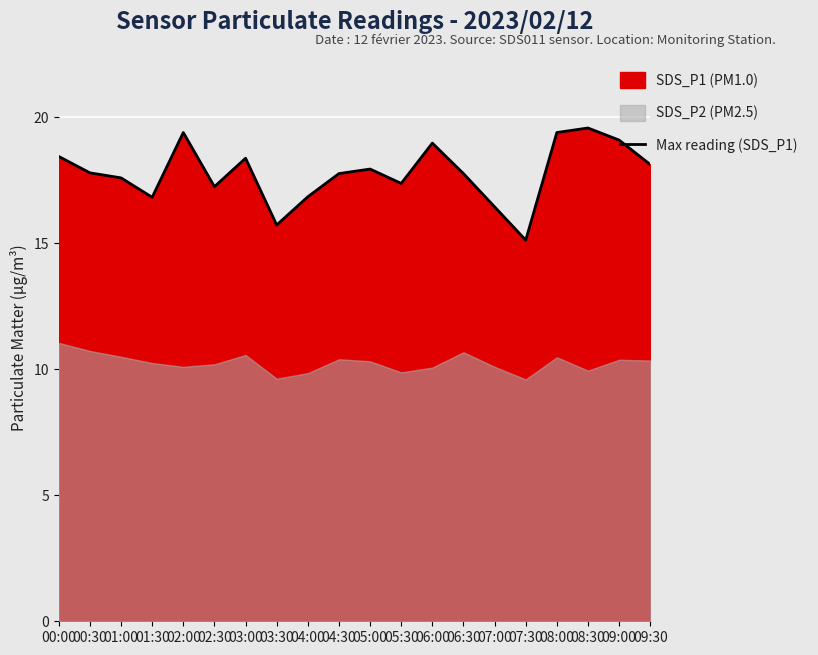

What position from the right is 00:30?

19